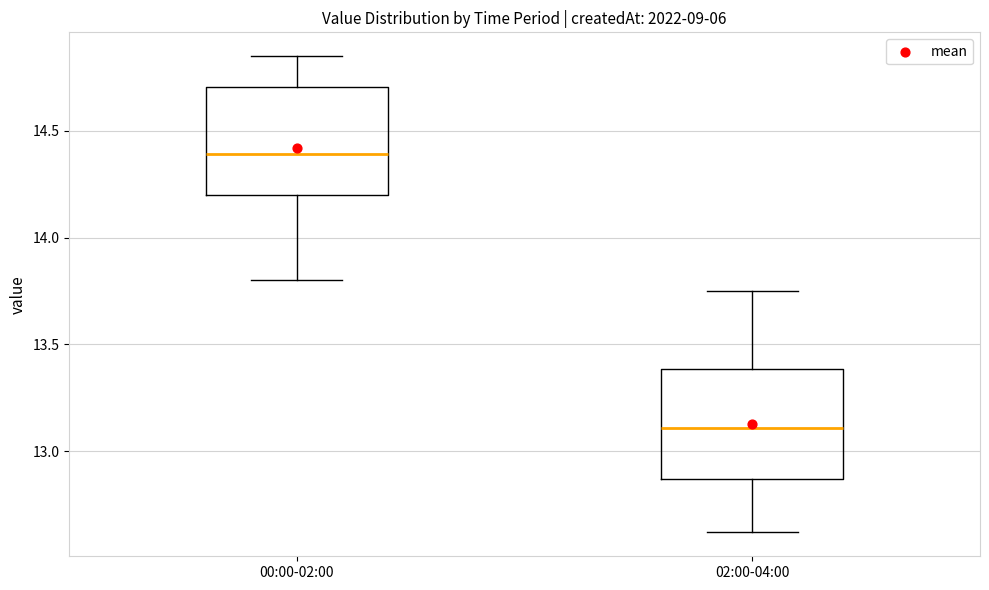

Where does the median line of the box for 00:00-02:00 sit on the y-axis? The values are not printed on the chart, so give them approximately, as read against the axis.

14.40